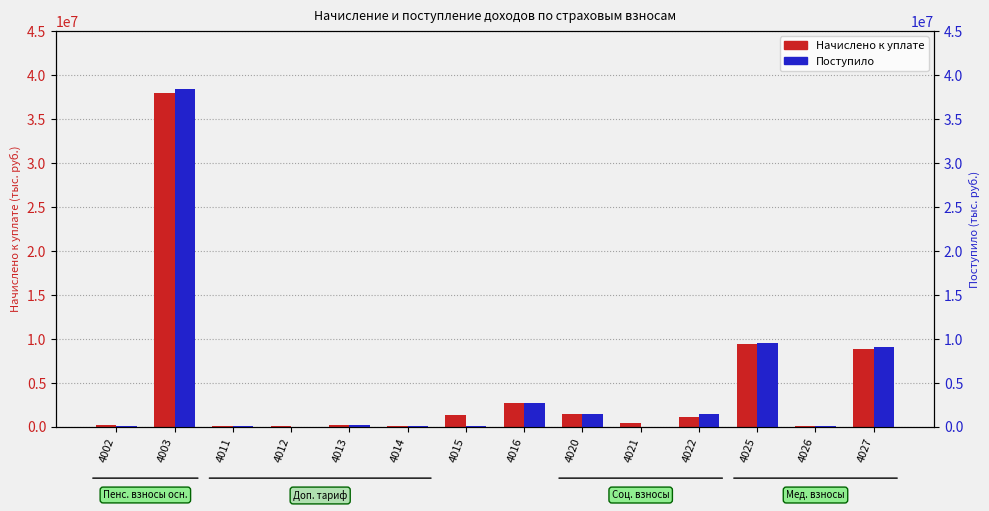

What is the difference between the Поступило values at 4014 and 4002?

62033